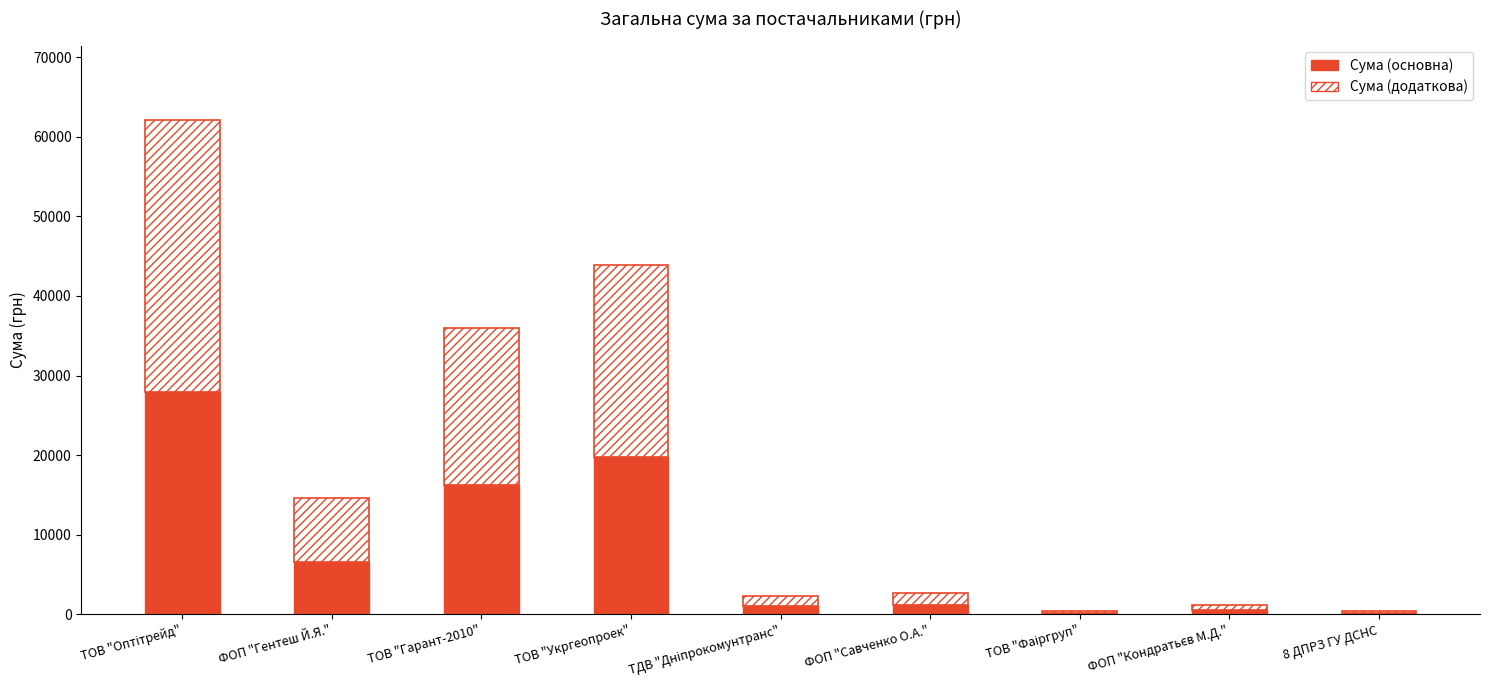

Read the Сума (основна) value at ФОП "Гентеш Й.Я.".

6596.6